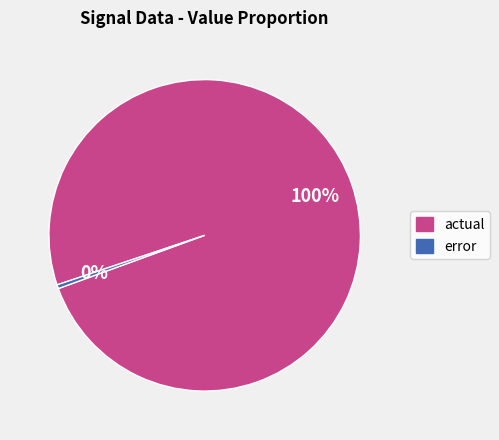

Is there any slice that represents more than half of the pie?

Yes